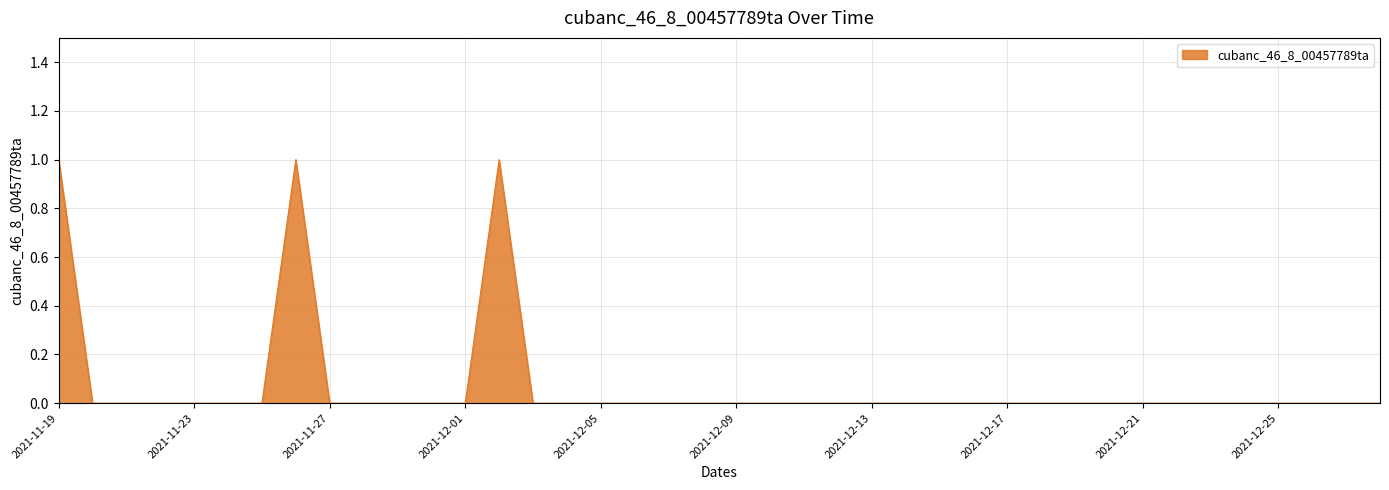

Is this an area chart (filled region under the line)?

Yes